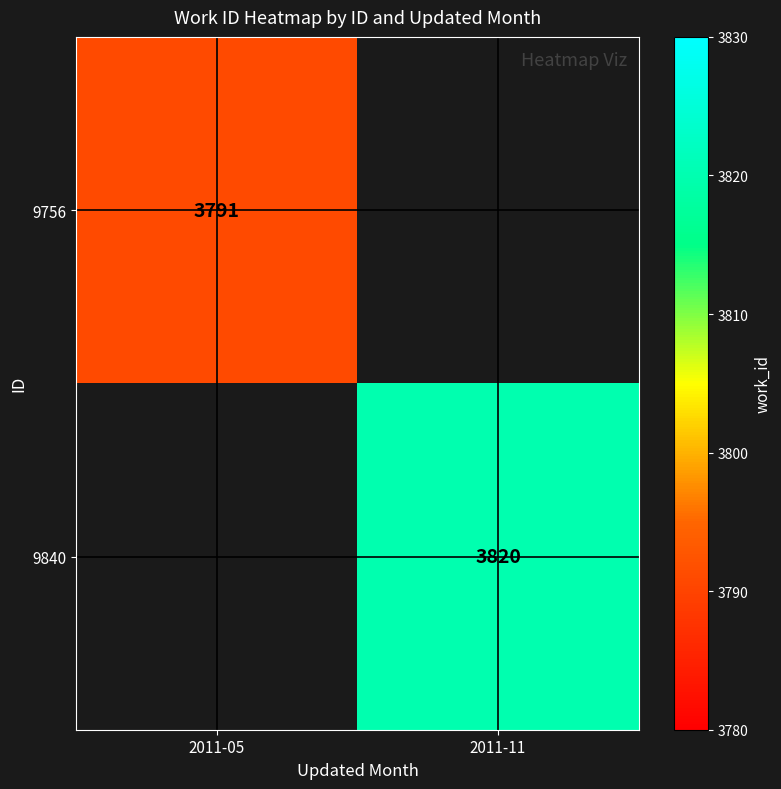

The value of 9756 at 2011-05 is 1458. True or false?

False